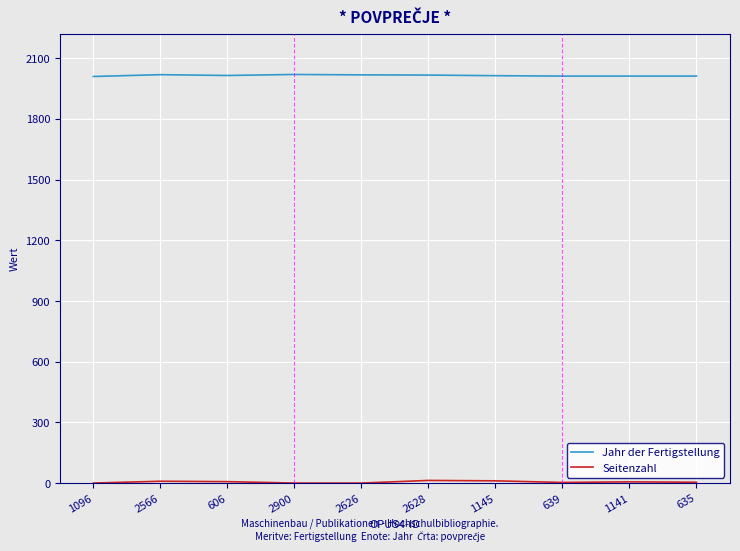

Which series has the largest total across all categories?

Jahr der Fertigstellung